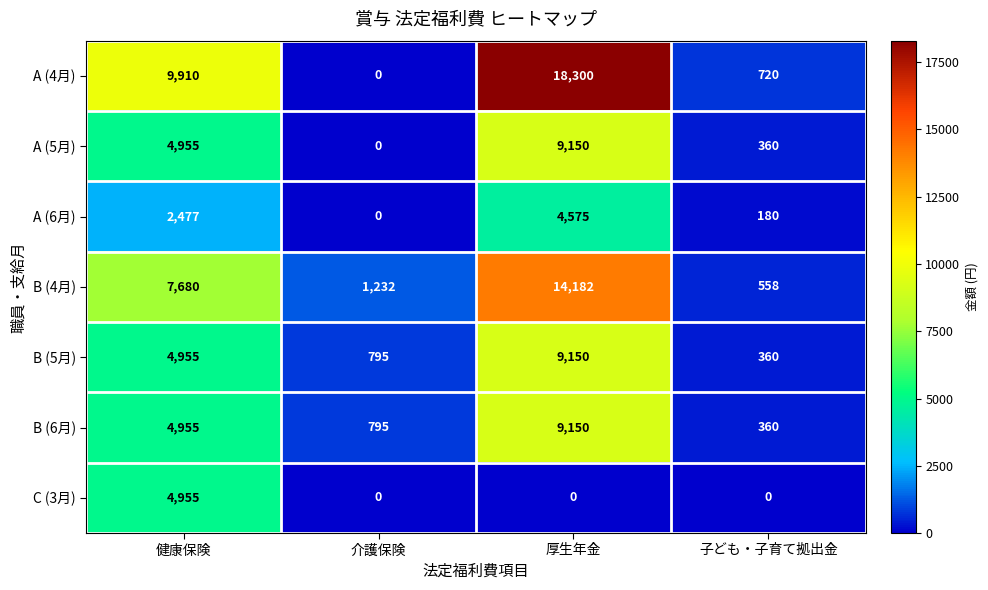

True or false: B (5月) has a value of 599 at 子ども・子育て拠出金.

False